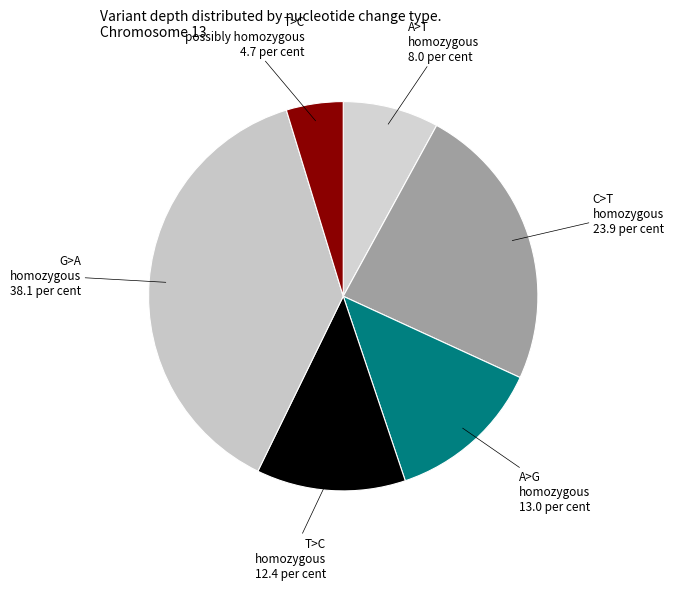

How many segments does this pie chart have?

6